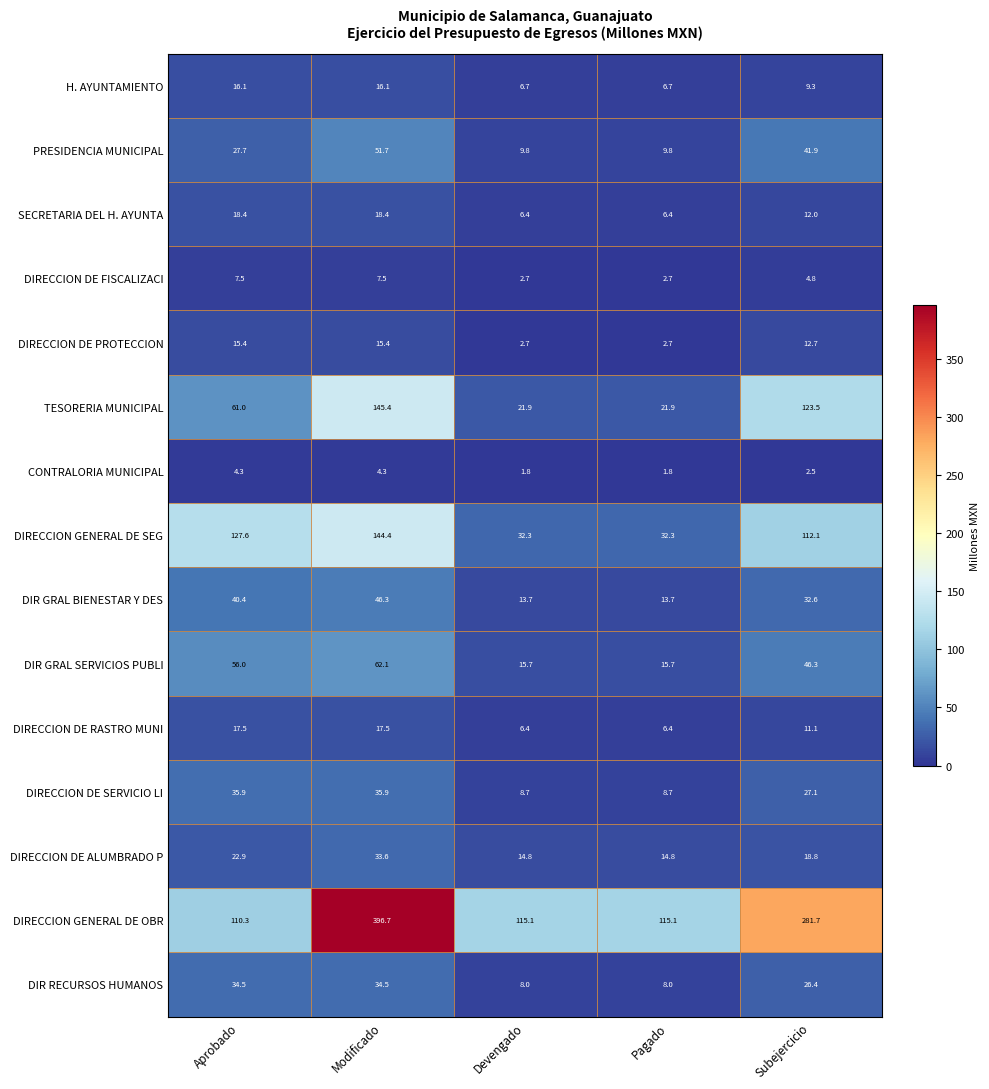

Which series has the largest range (max minus min)?

DIRECCION GENERAL DE OBR